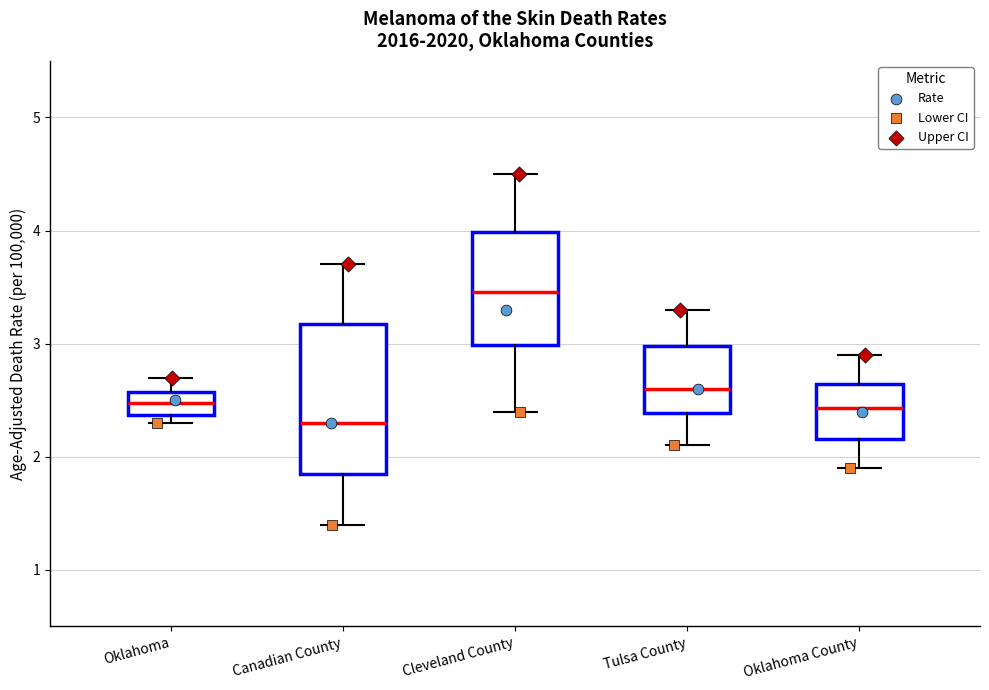

Comparing the boxes themselves (not the whiskers), which one is the tallest?

Canadian County